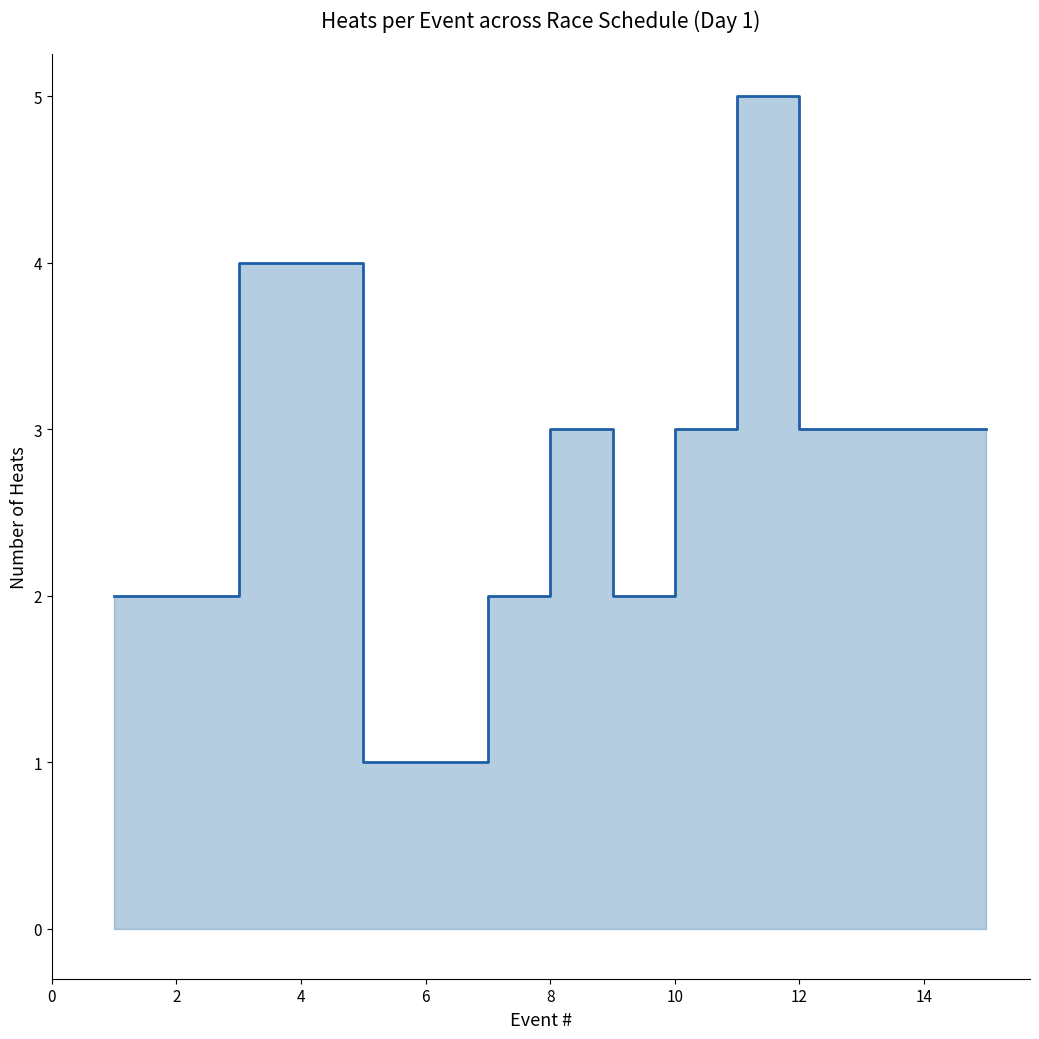

What is the ratio of the value at 0 to the value at 11?

0.7